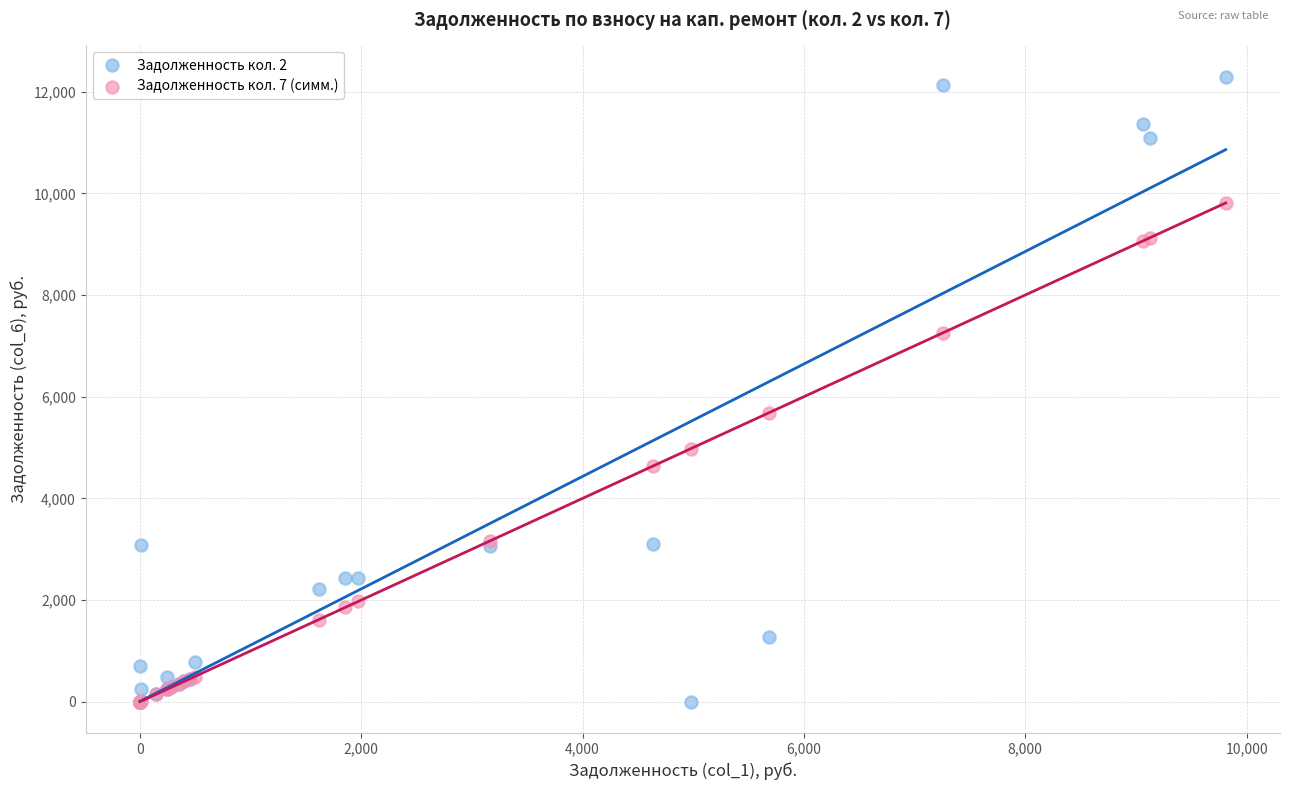

Across all series, what Y value is closest to 6147?

5682.2